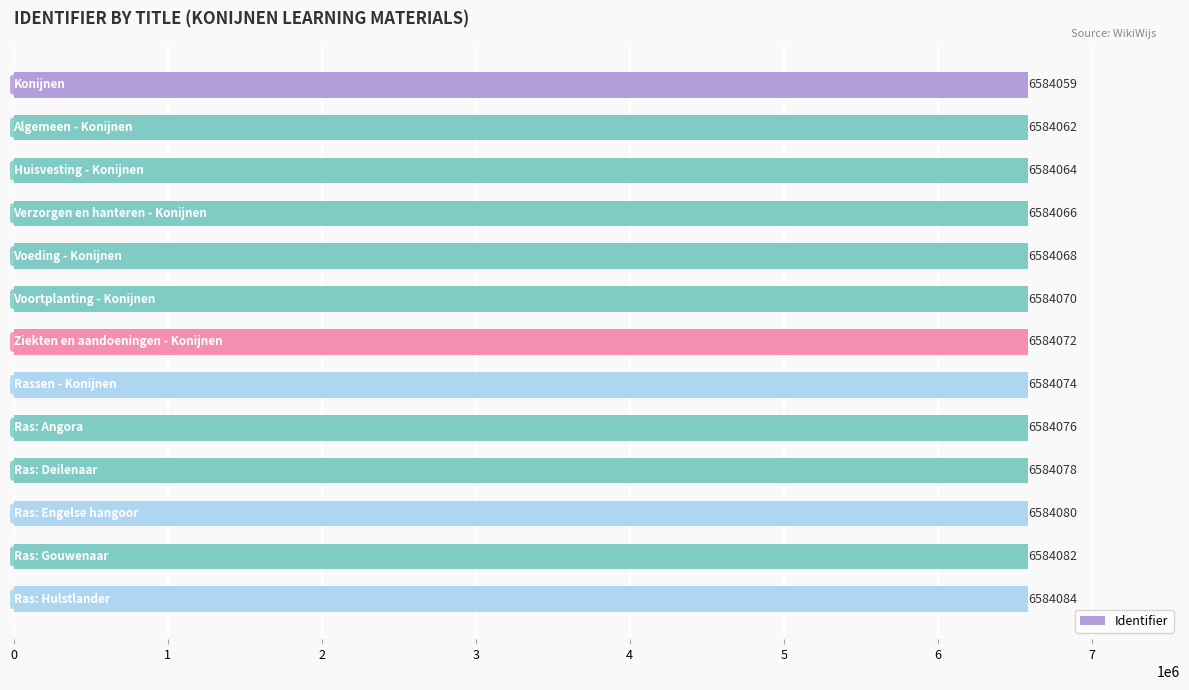

Count the number of categories in the chart.

13